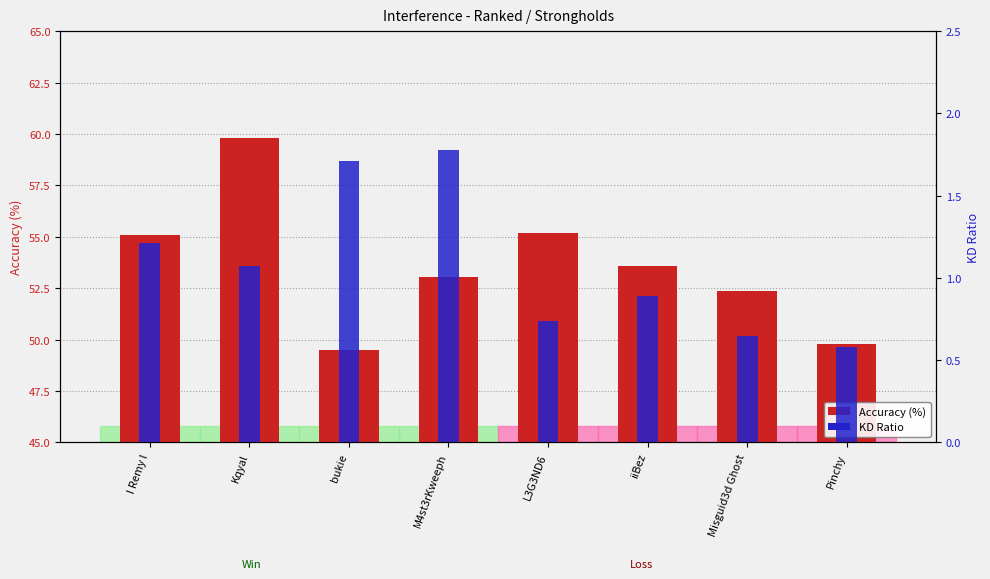

Between Kqyal and iiBez, which is larger?

Kqyal